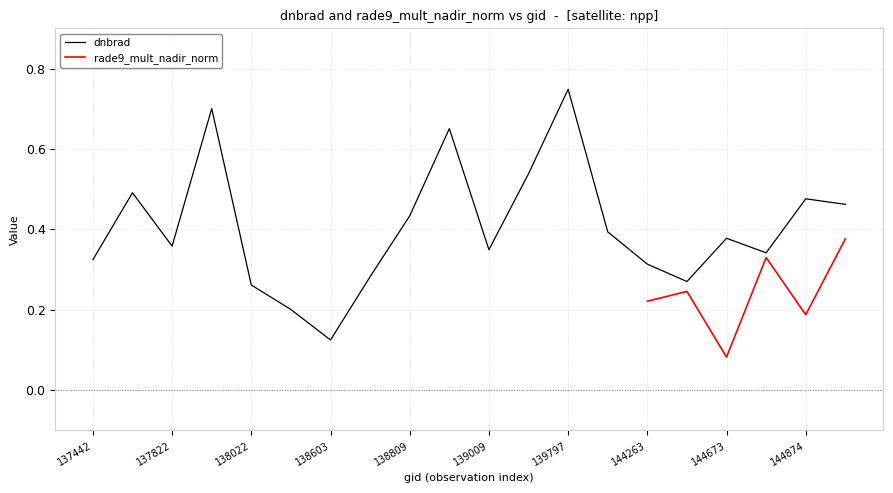

Between 138994 and 144263, which is larger?

138994